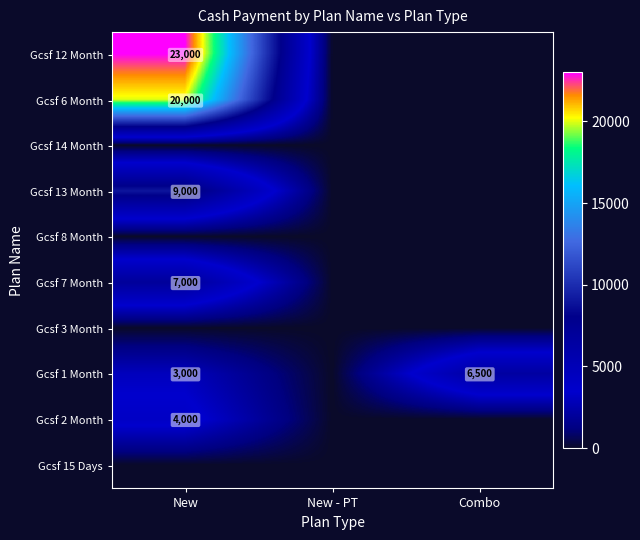

Count the number of data series in this chart.

10